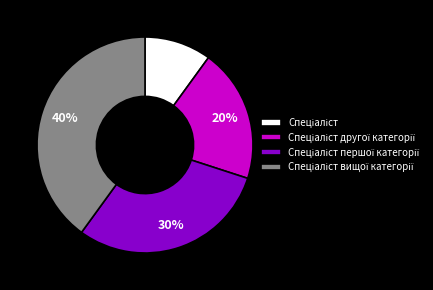

To the nearest percent, what is the difference between the largest and smallest slice percentages?

30%